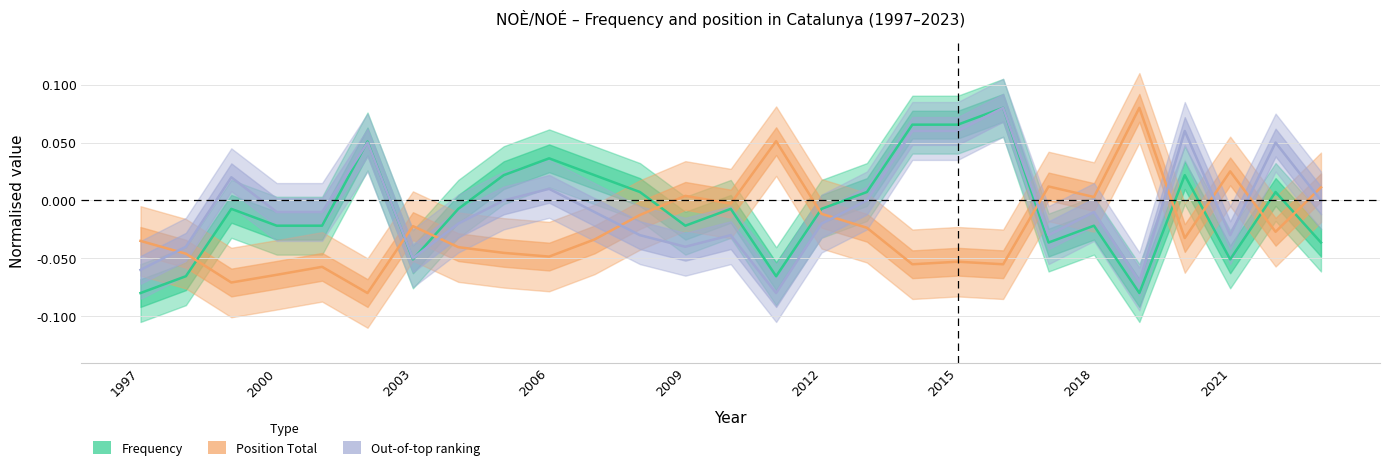

What is the smallest value displayed?

-0.1